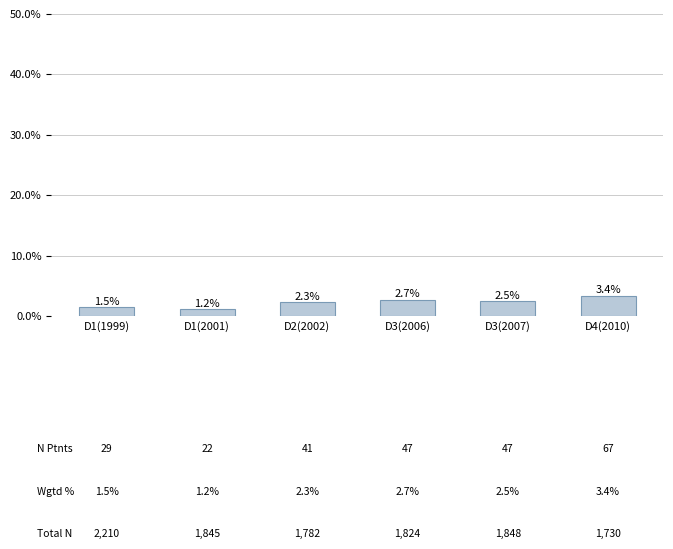

Where is the data nearest to the value 0?

D1(2001)